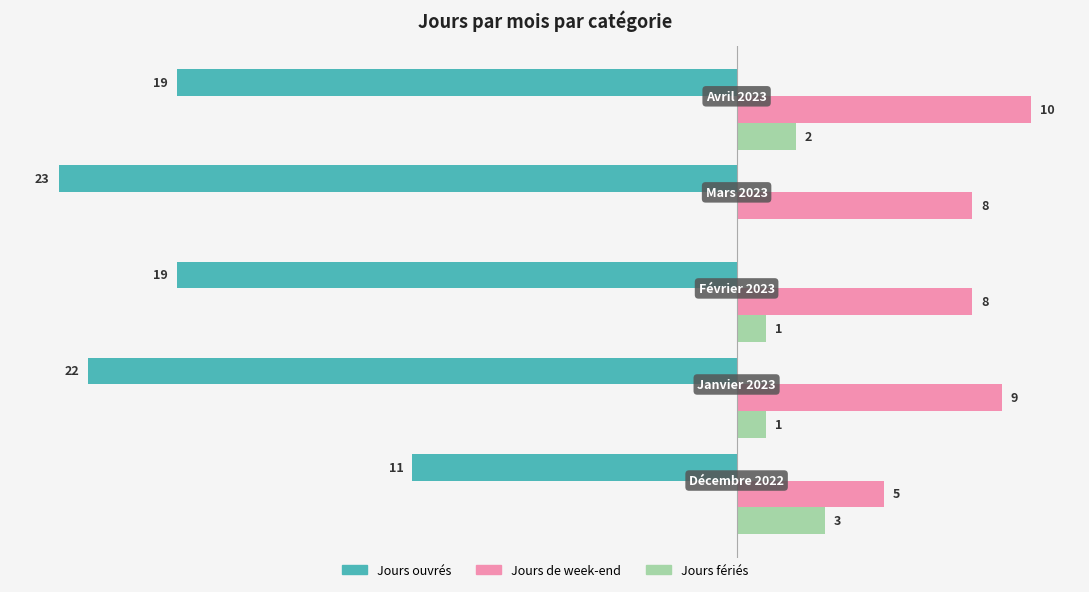

Which series has the largest total across all categories?

Jours de week-end